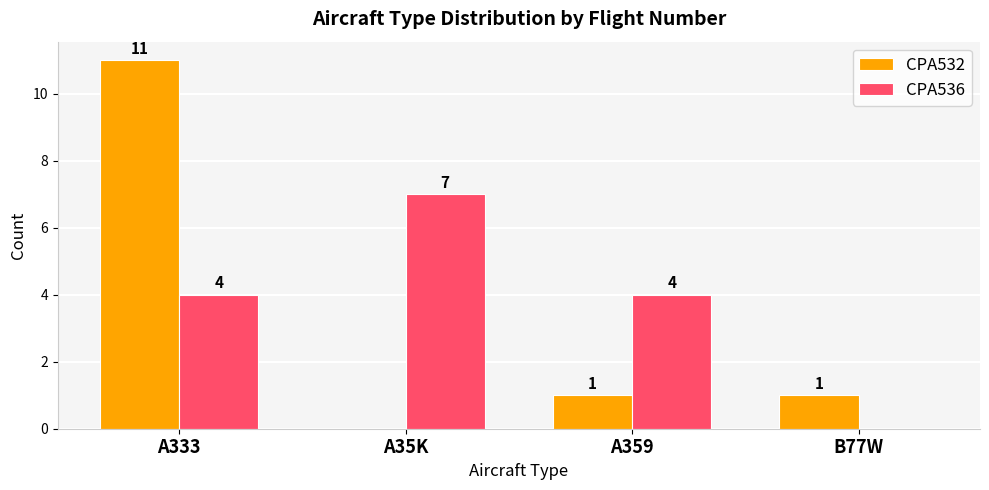

Is the value of CPA532 at B77W greater than the value of CPA536 at A359?

No